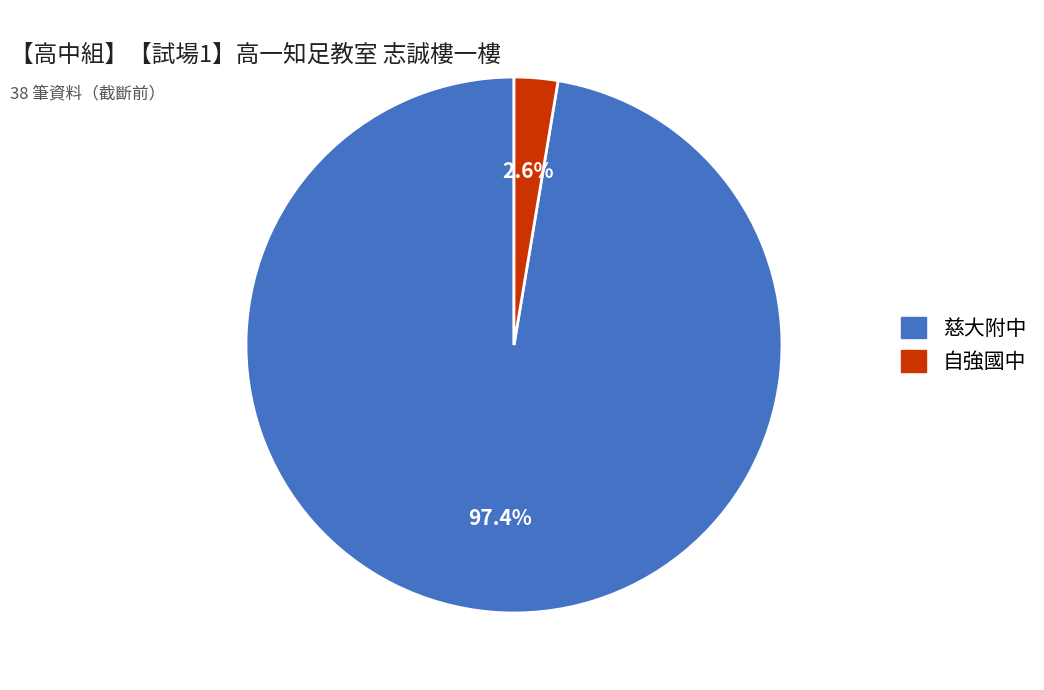

To the nearest percent, what is the difference between the largest and smallest slice percentages?

95%